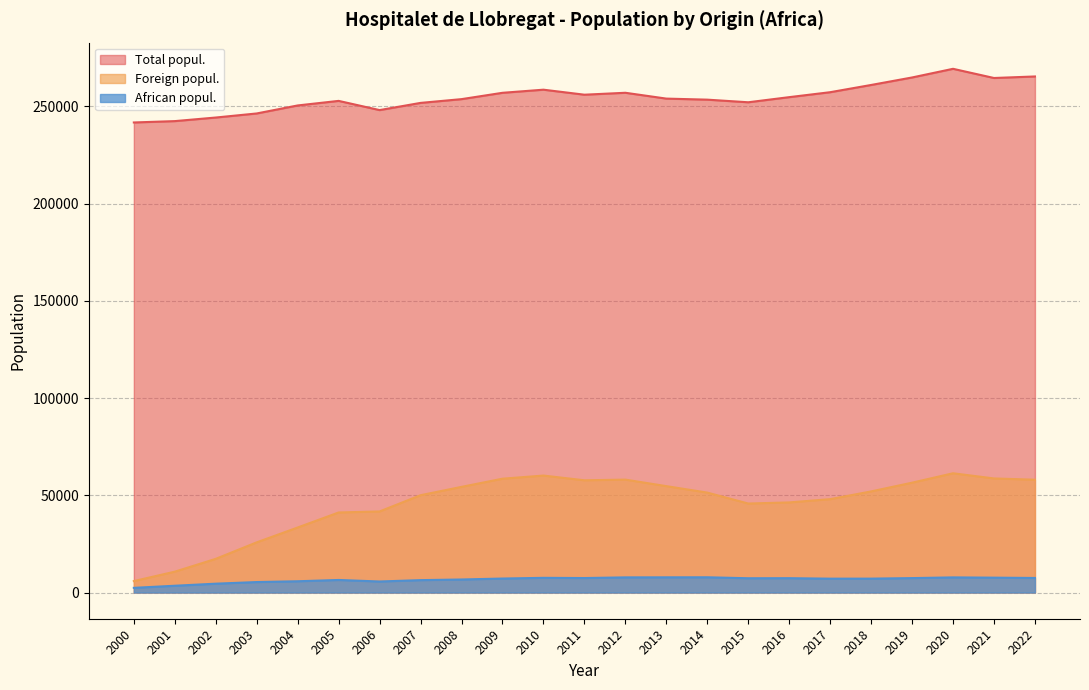

What is the difference between the maximum and second lowest values in the African popul. series?

4357